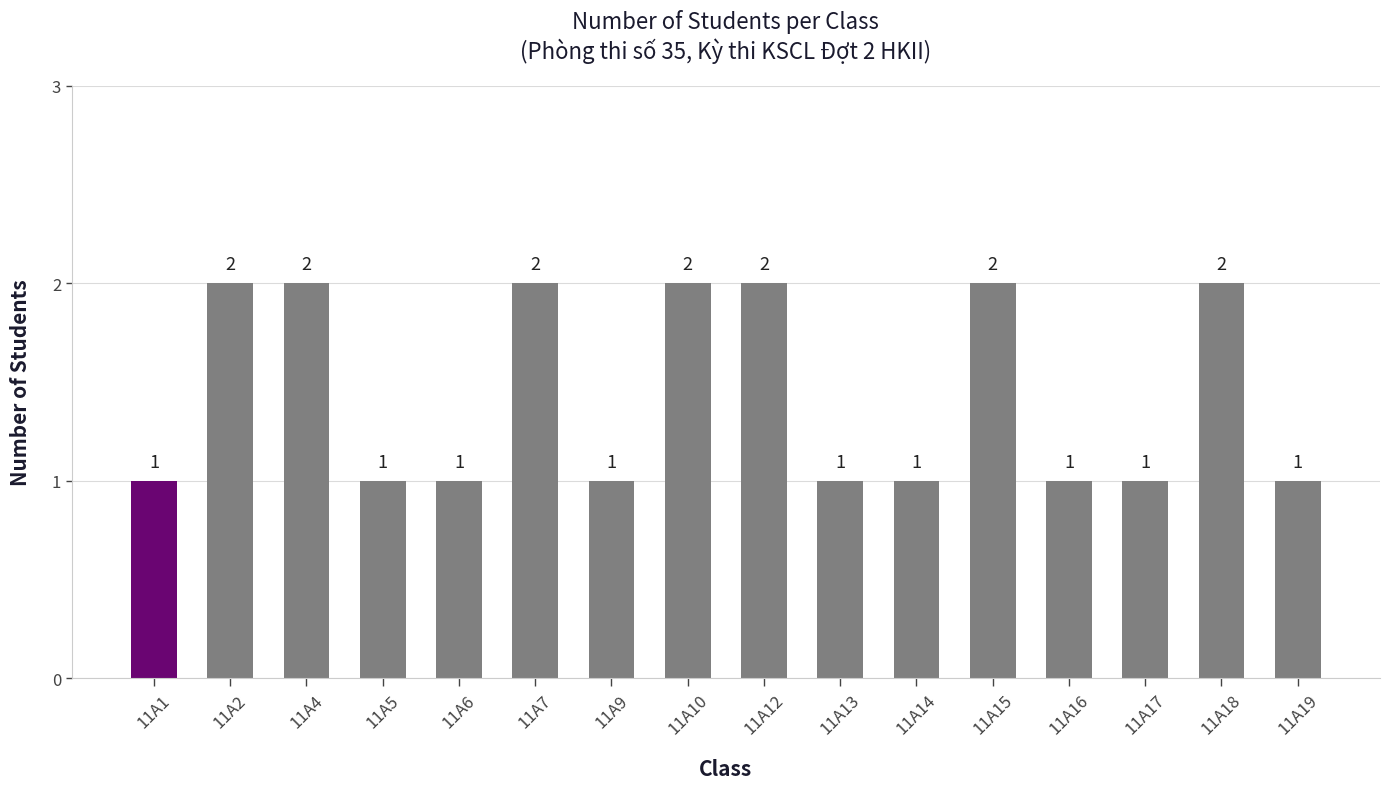

Reading right to left, transcribe all the data shown in this chart.

11A19=1	11A18=2	11A17=1	11A16=1	11A15=2	11A14=1	11A13=1	11A12=2	11A10=2	11A9=1	11A7=2	11A6=1	11A5=1	11A4=2	11A2=2	11A1=1